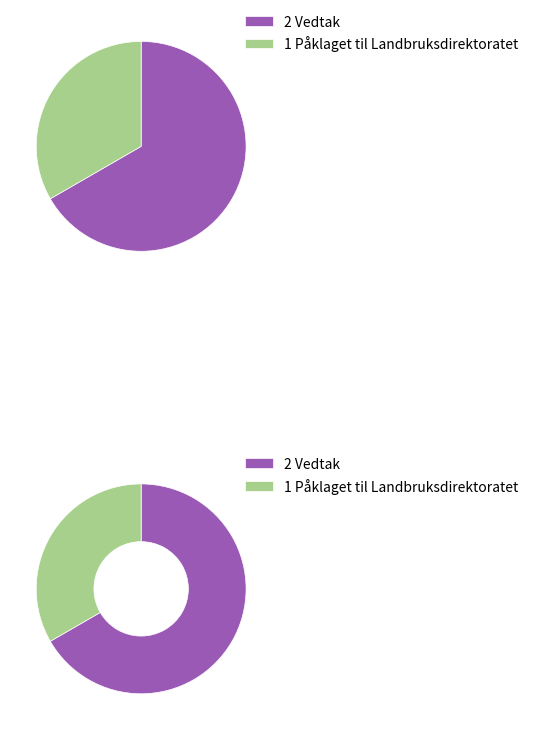

Count the number of slices in the pie.

2